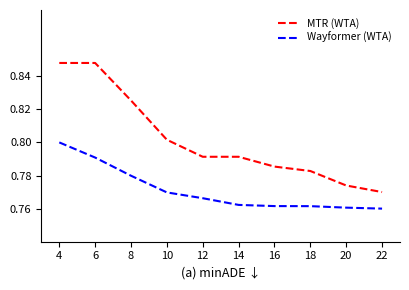

Which series has the largest range (max minus min)?

MTR (WTA)